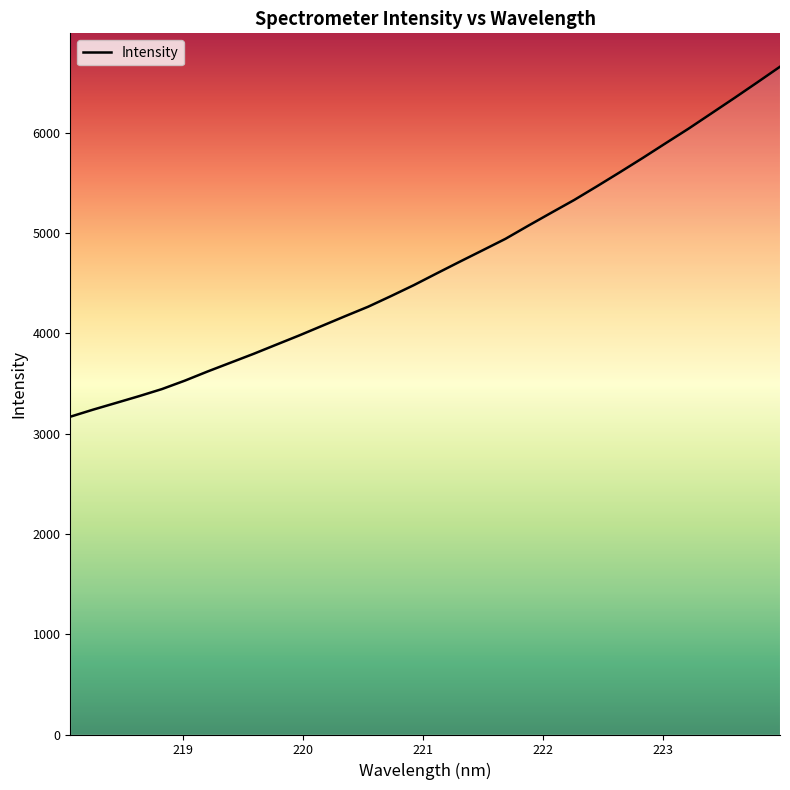

What is the maximum value shown in the chart?

6659.7